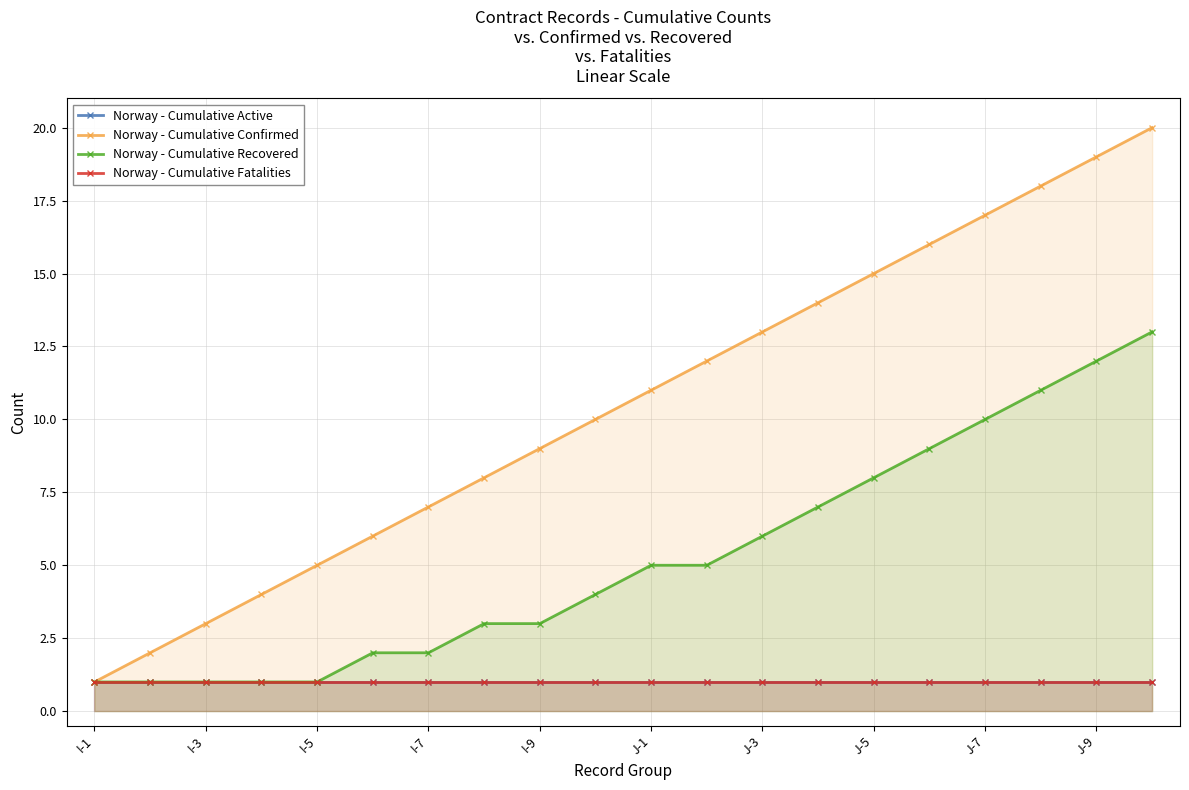

Reading left to right, extract all data points from this chart.

Norway - Cumulative Active: 1	1	1	1	1	1	1	1	1	1	1	1	1	1	1	1	1	1	1	1
Norway - Cumulative Confirmed: 1	2	3	4	5	6	7	8	9	10	11	12	13	14	15	16	17	18	19	20
Norway - Cumulative Recovered: 1	1	1	1	1	2	2	3	3	4	5	5	6	7	8	9	10	11	12	13
Norway - Cumulative Fatalities: 1	1	1	1	1	1	1	1	1	1	1	1	1	1	1	1	1	1	1	1